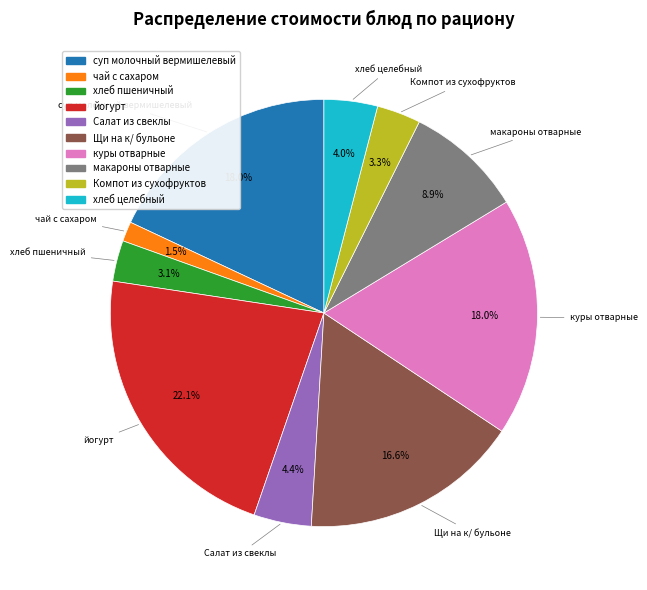

What percentage is the йогурт slice, to the nearest percent?

22%